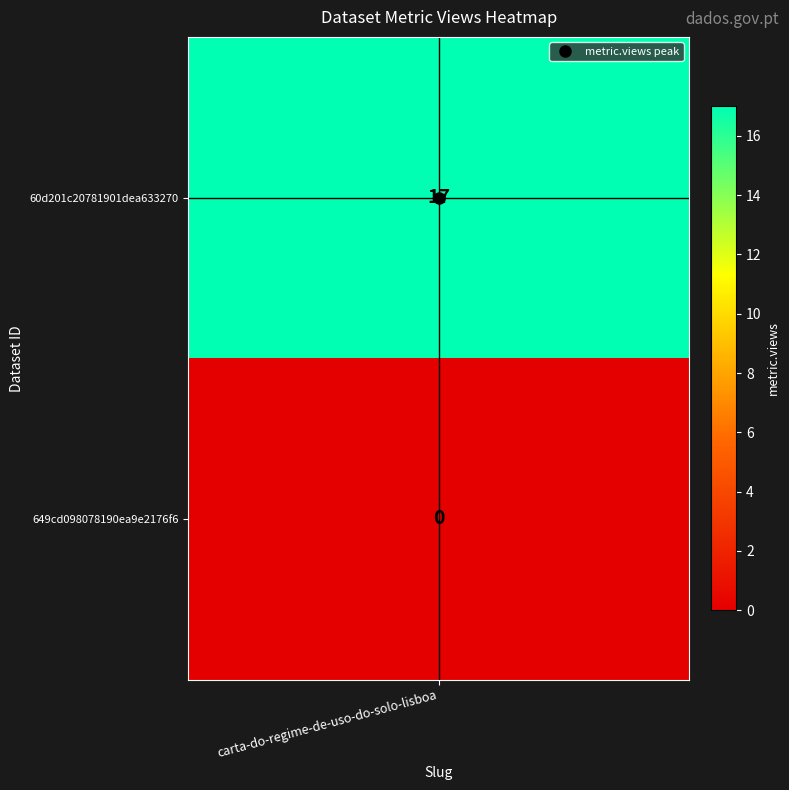

How many distinct data groups are displayed?

1